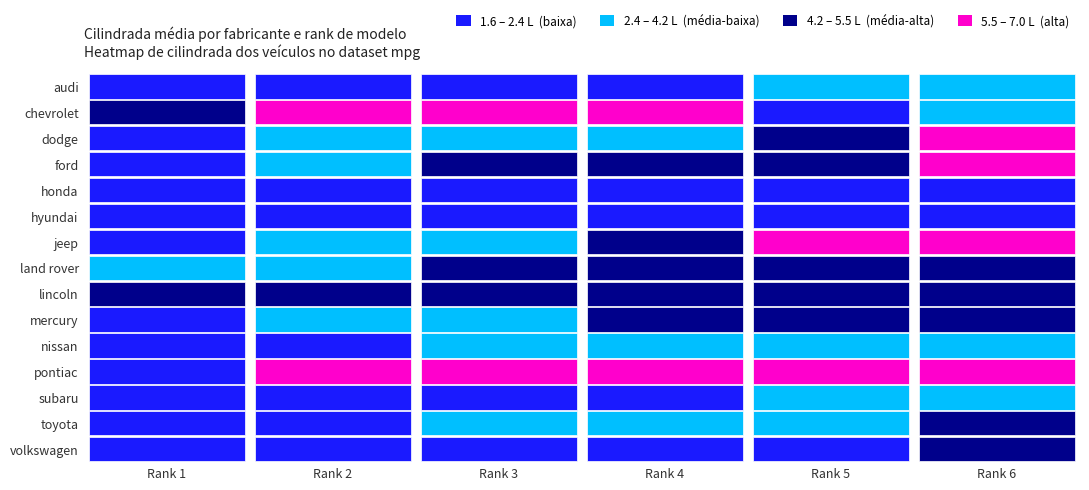

What is the difference between the maximum and minimum values in the chevrolet series?

4.6